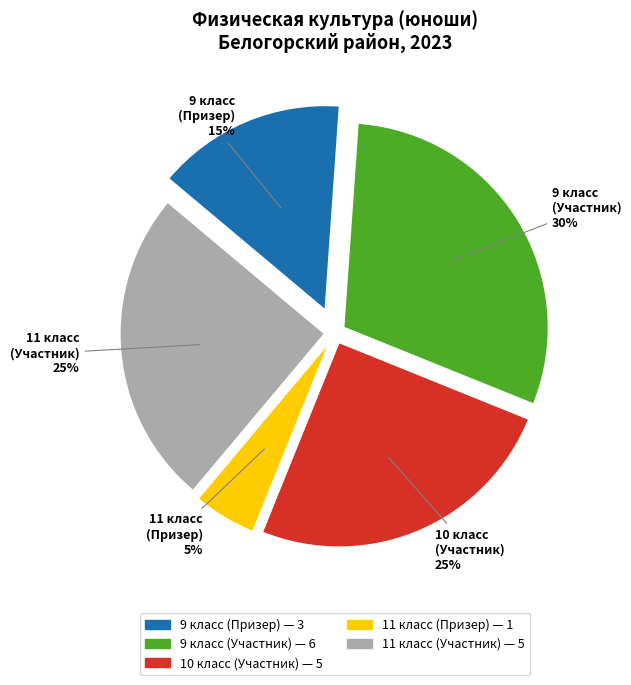

Is it true that 10 класс (Участник) is 20% of the pie?

False